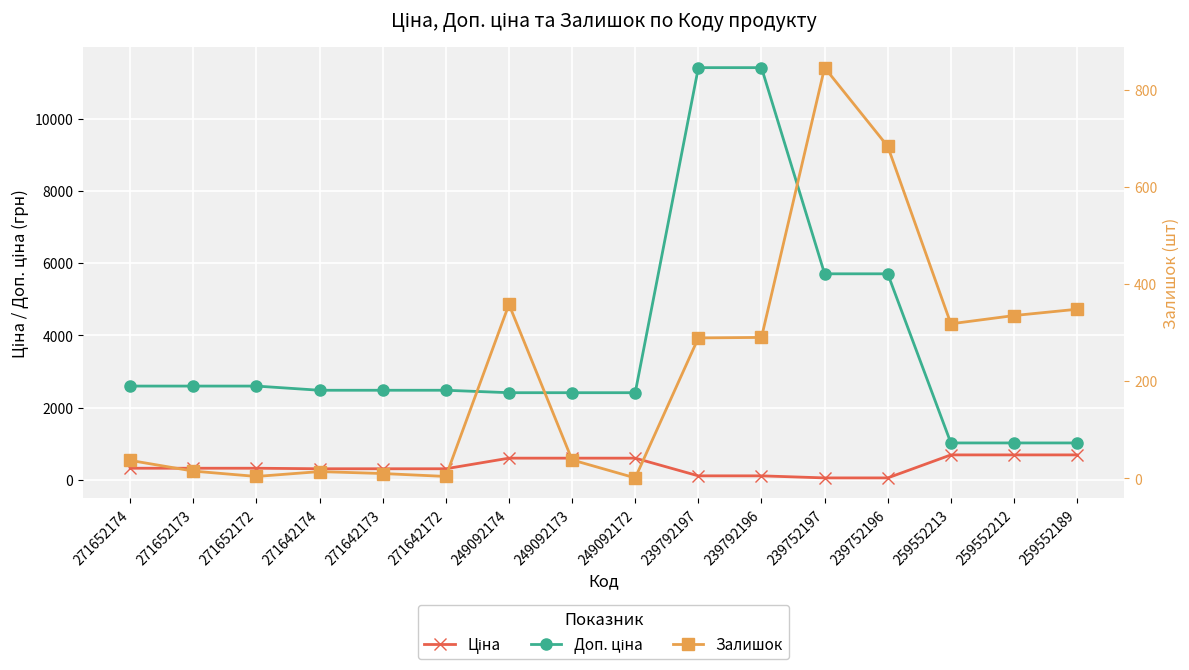

How many data points in Залишок are less than 289?

8